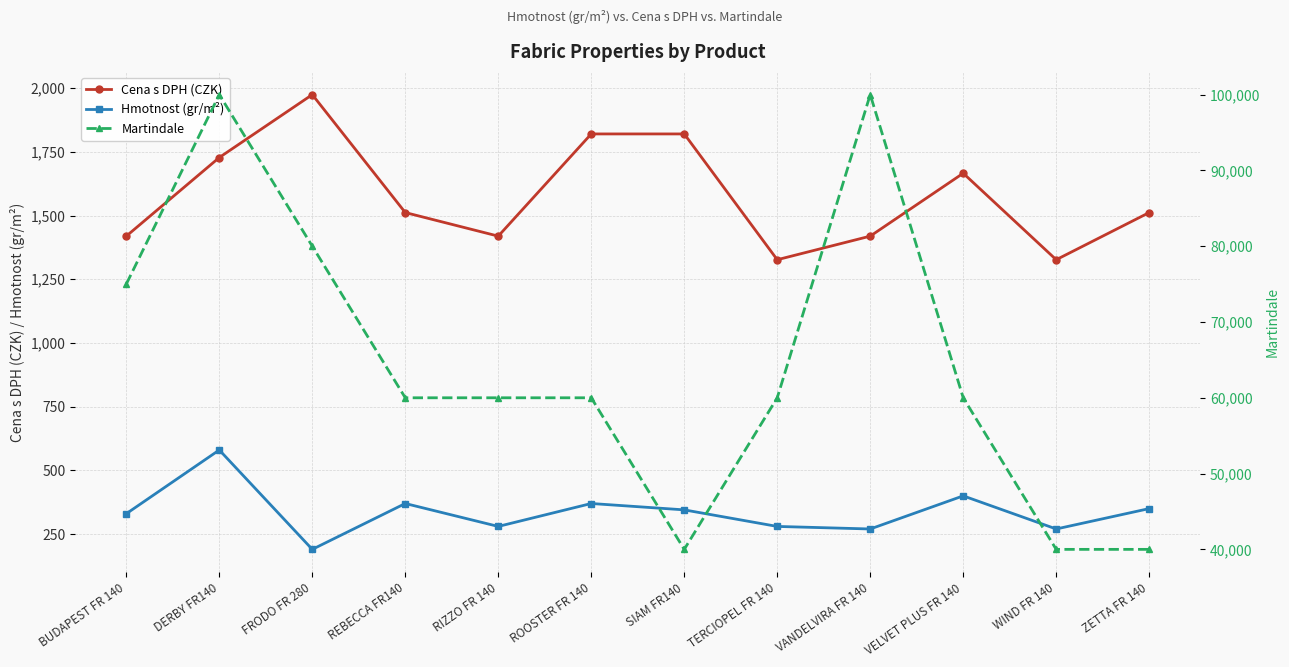

What is the value of the Martindale point at the 3rd from the left?

80000.0